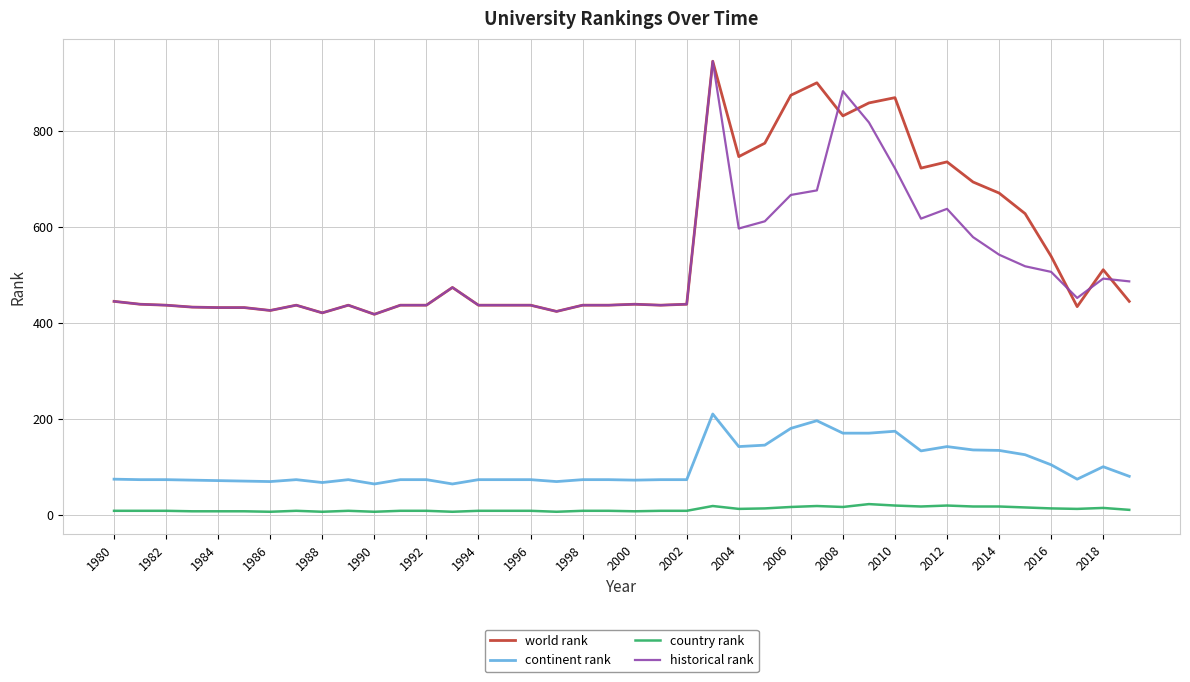

True or false: world rank and country rank intersect in this chart.

False